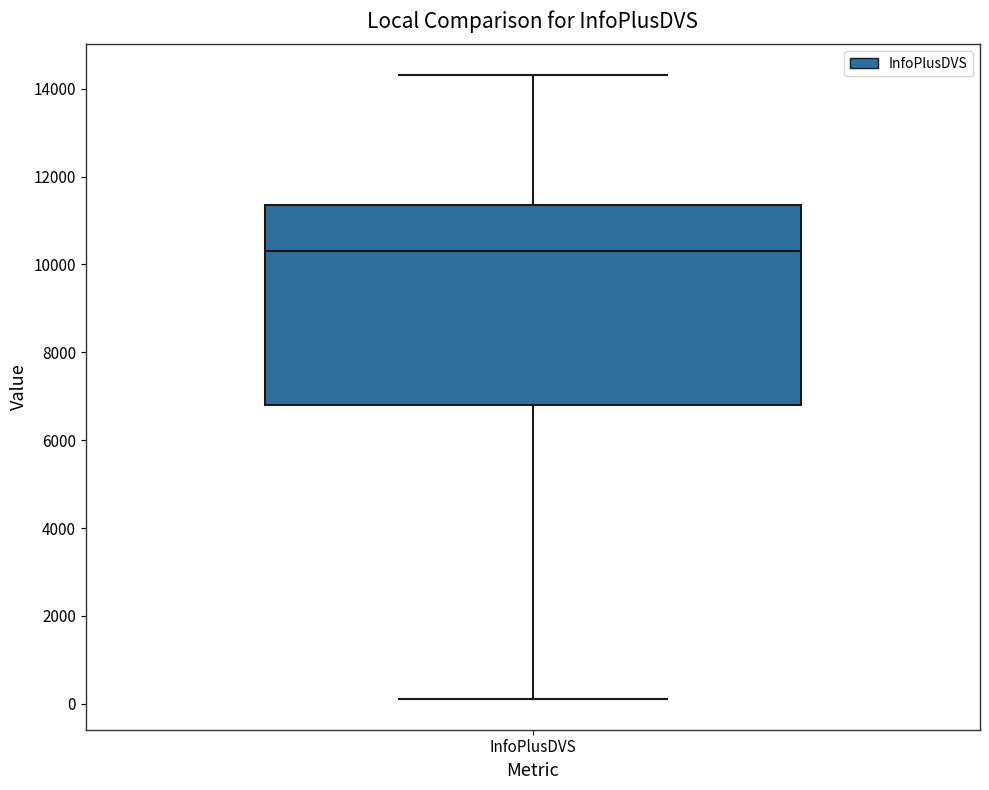

Where does the median line of the box for InfoPlusDVS sit on the y-axis? The values are not printed on the chart, so give them approximately, as read against the axis.

10400